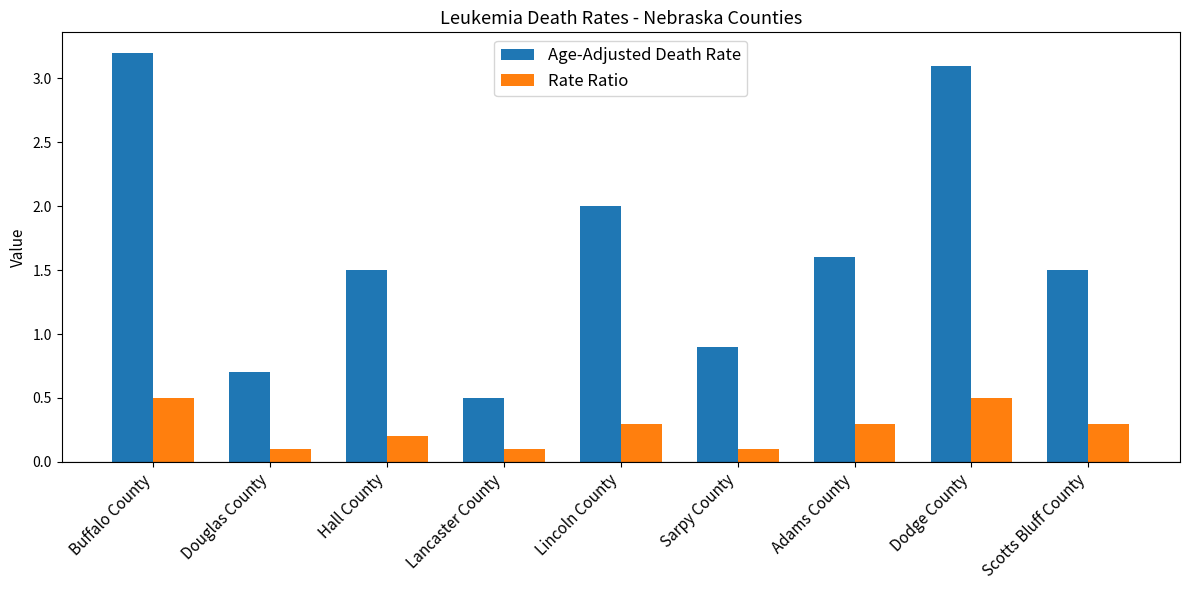

What is the difference between the second highest and second lowest values in the Rate Ratio series?

0.4